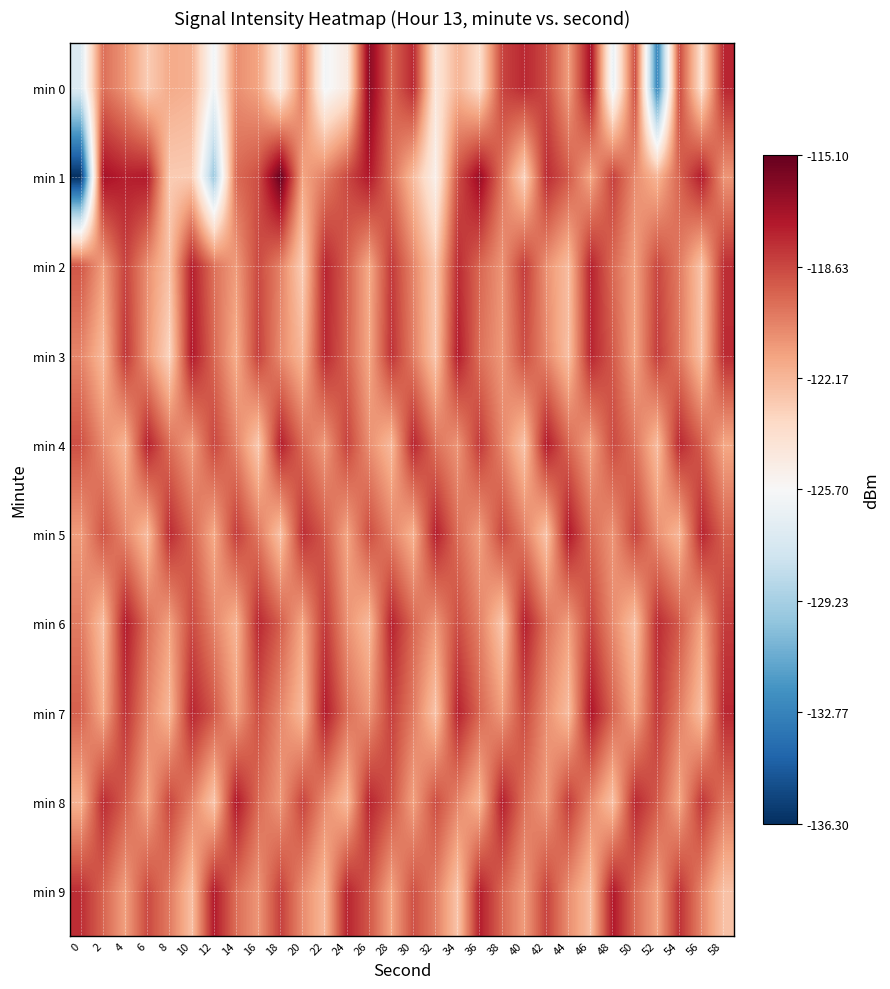

Between 30 and 42, which is larger?

30